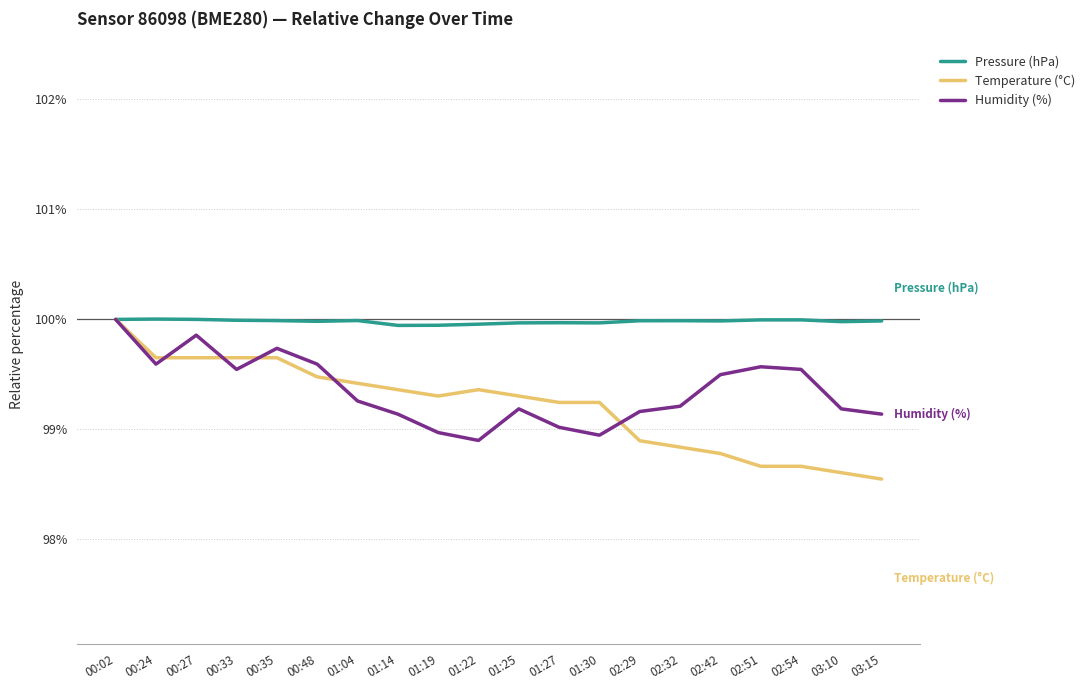

What is the maximum value for Humidity (%)?

100.0